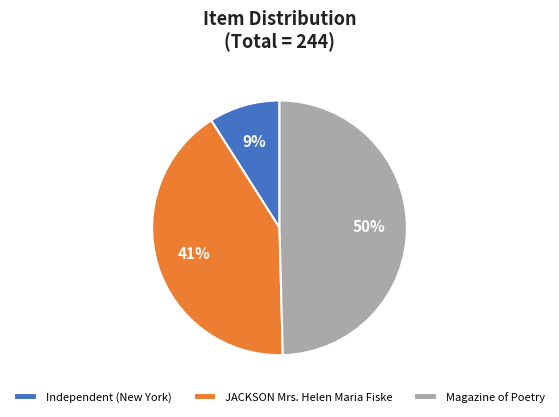

Do Independent (New York) and Magazine of Poetry together represent more than half of the pie?

Yes